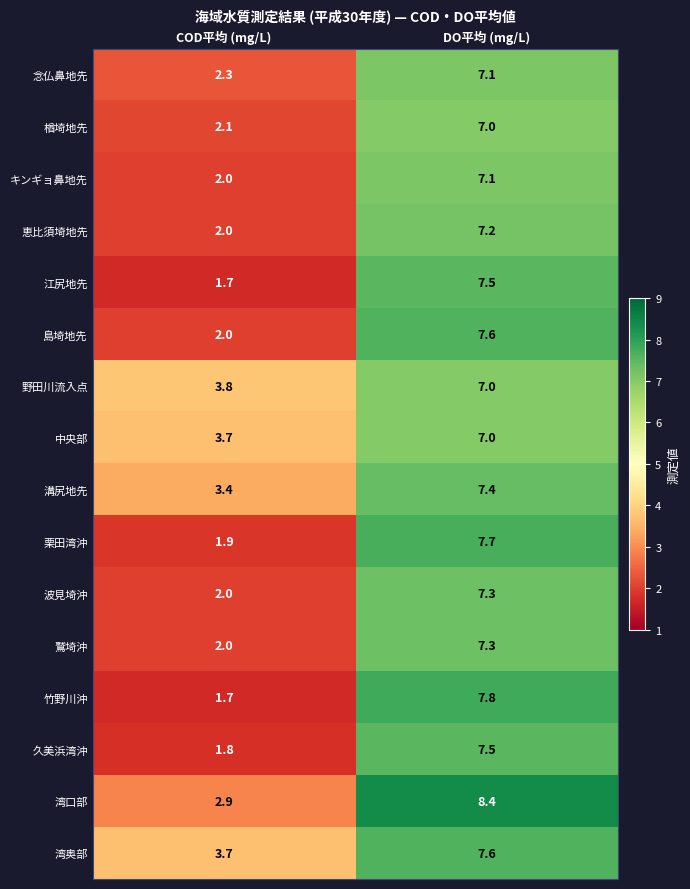

What is the average value of the 江尻地先 series?

4.6